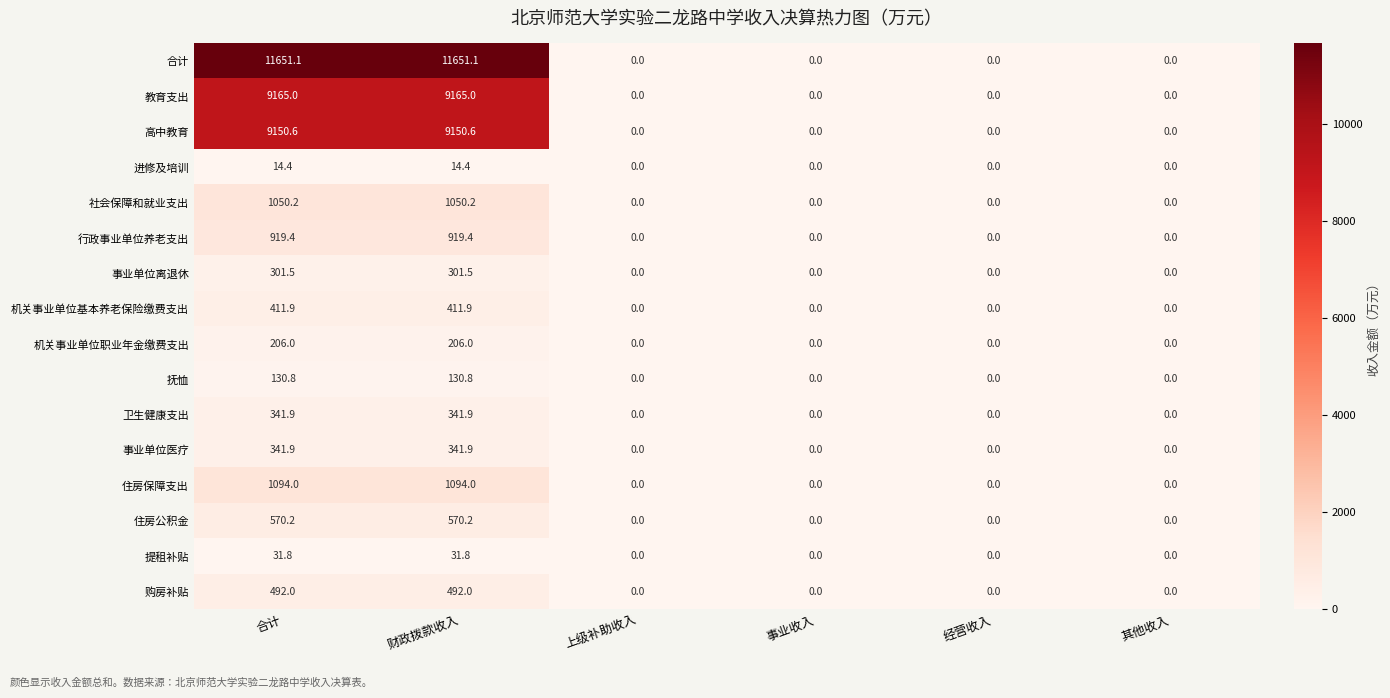

Count the number of categories in the chart.

6